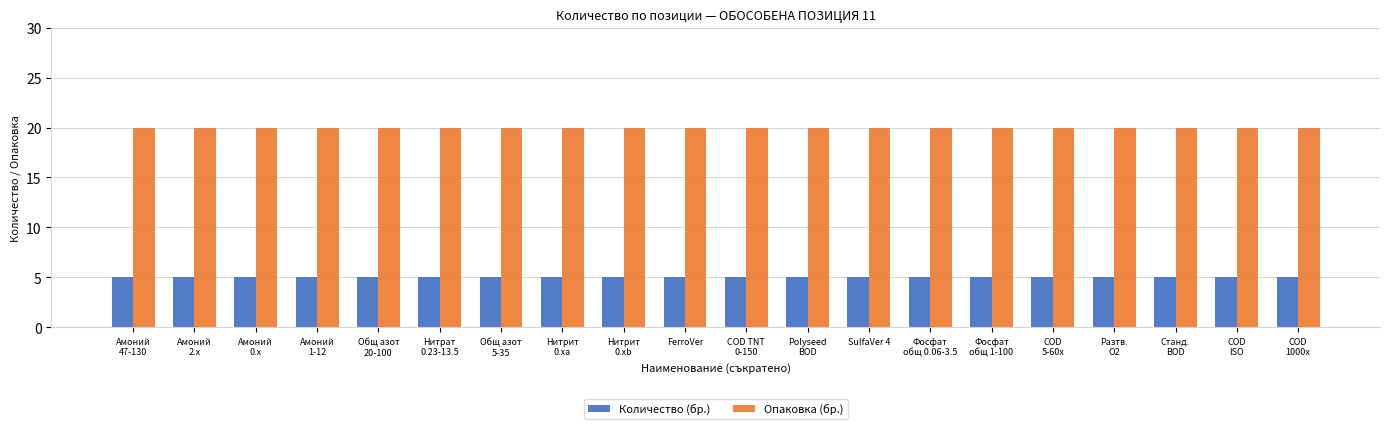

Reading right to left, list all the values displayed in this chart.

Количество (бр.): 5	5	5	5	5	5	5	5	5	5	5	5	5	5	5	5	5	5	5	5
Опаковка (бр.): 20	20	20	20	20	20	20	20	20	20	20	20	20	20	20	20	20	20	20	20